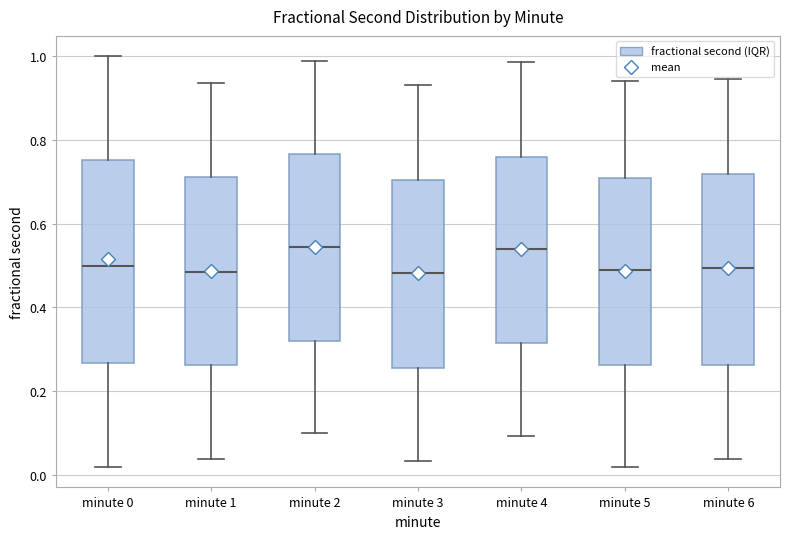

Reading left to right, transcribe this box plot: for each box, give where its median line is, the range the box spans, and where its two whiskers end, as read against the y-axis. The values are not printed on the chart, so give them approximately, as read against the axis.

minute 0: median 0.50, box 0.26 to 0.76, whiskers 0.02 to 1.00
minute 1: median 0.48, box 0.26 to 0.72, whiskers 0.04 to 0.94
minute 2: median 0.54, box 0.32 to 0.76, whiskers 0.10 to 0.98
minute 3: median 0.48, box 0.26 to 0.70, whiskers 0.04 to 0.94
minute 4: median 0.54, box 0.32 to 0.76, whiskers 0.10 to 0.98
minute 5: median 0.48, box 0.26 to 0.72, whiskers 0.02 to 0.94
minute 6: median 0.50, box 0.26 to 0.72, whiskers 0.04 to 0.94